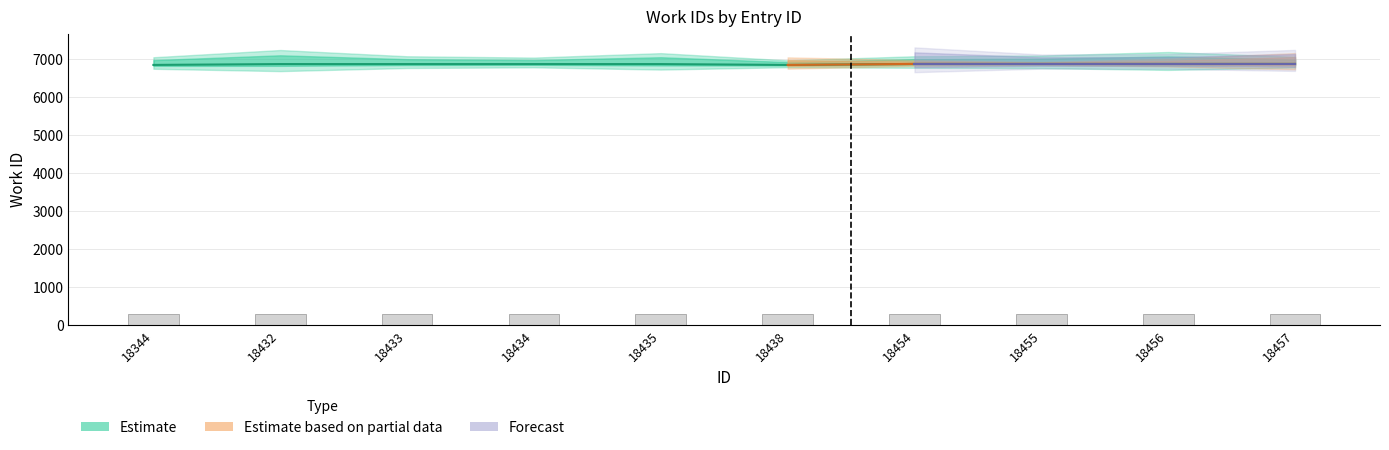

List the labels in order of Estimate based on partial data value, largest first.

18454, 18455, 18456, 18457, 18438, 18344, 18432, 18433, 18434, 18435